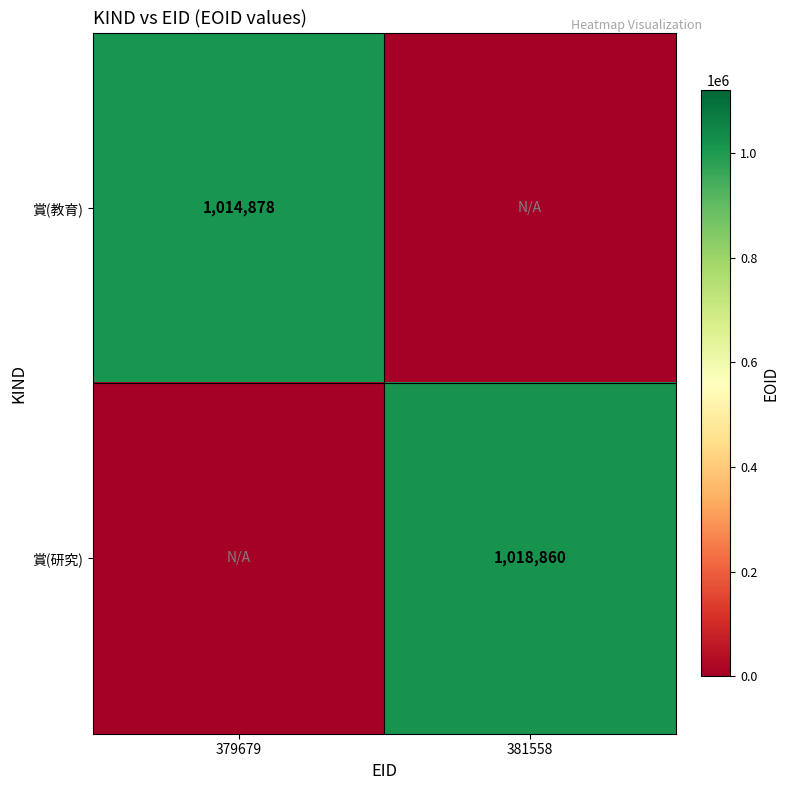

Which label corresponds to the smallest value in the chart?

381558